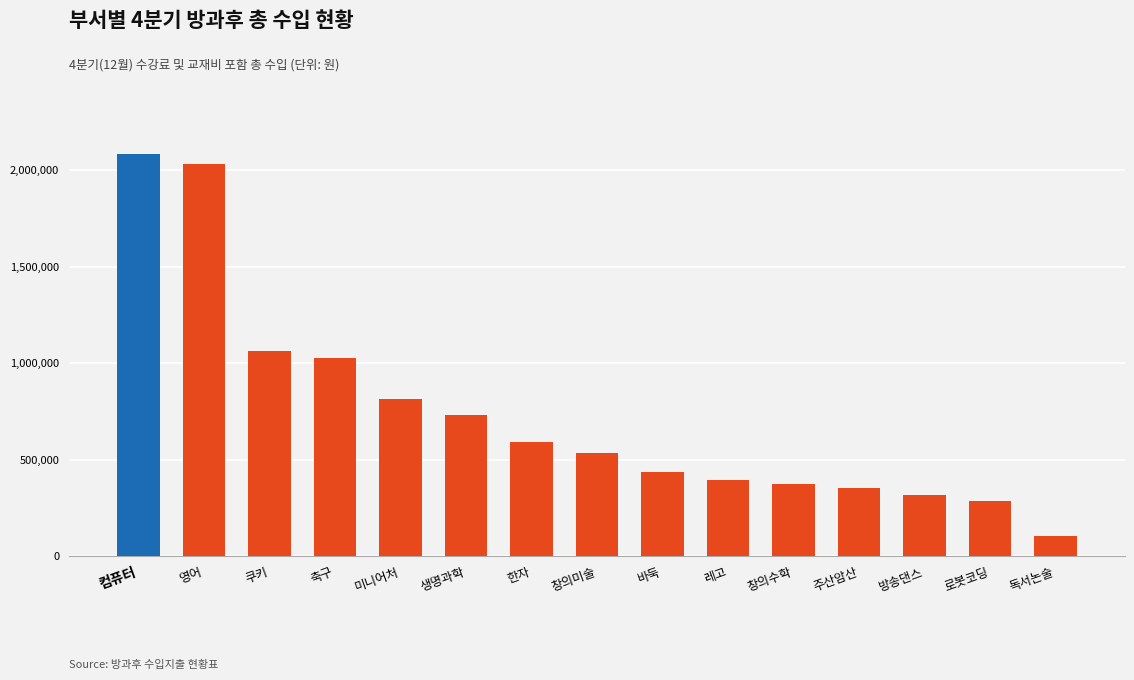

Reading left to right, what are all the values shown in this chart?

2082000	2032000	1061500	1023750	812250	731700	592000	531250	435000	392000	371250	353000	315000	285000	105000